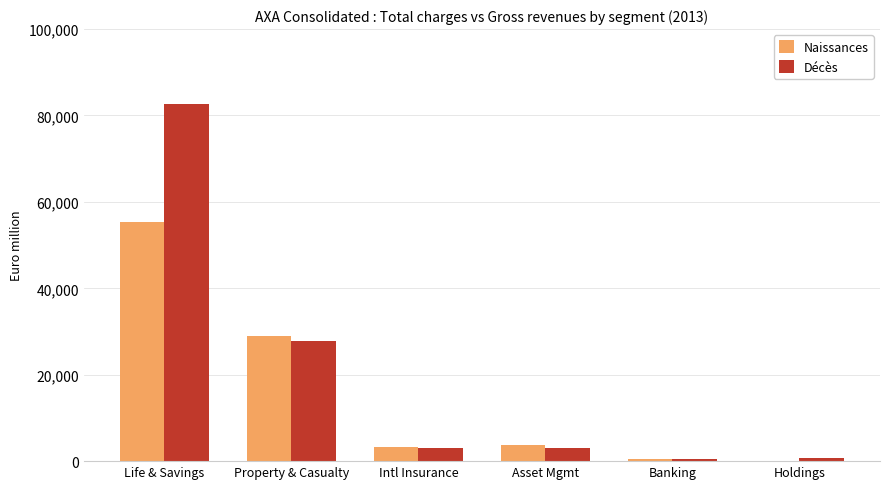

At which category does the chart reach its peak across all series?

Life & Savings